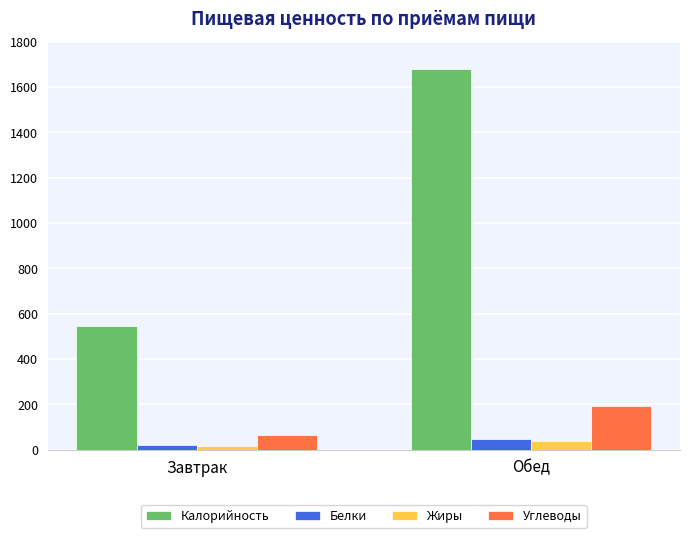

Rank the categories by Углеводы value from lowest to highest.

Завтрак, Обед